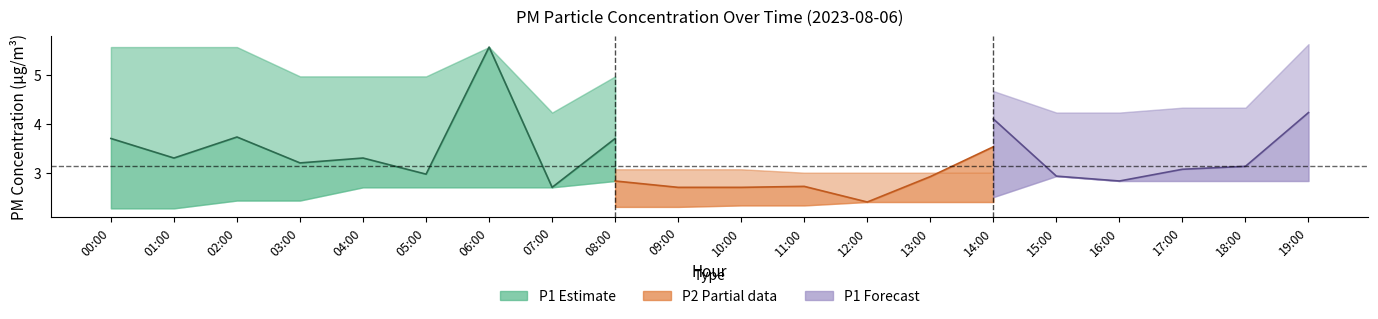

How many lines are shown in the chart?

6